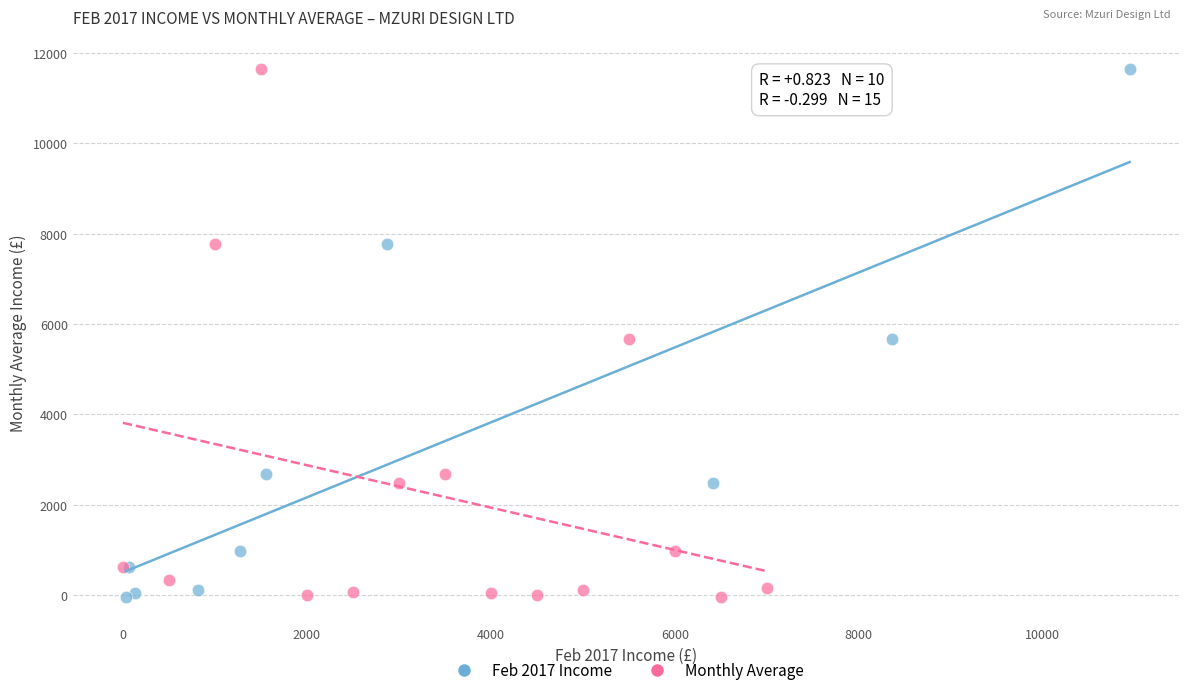

What are all the series names shown in the legend?

Feb 2017 Income, Monthly Average